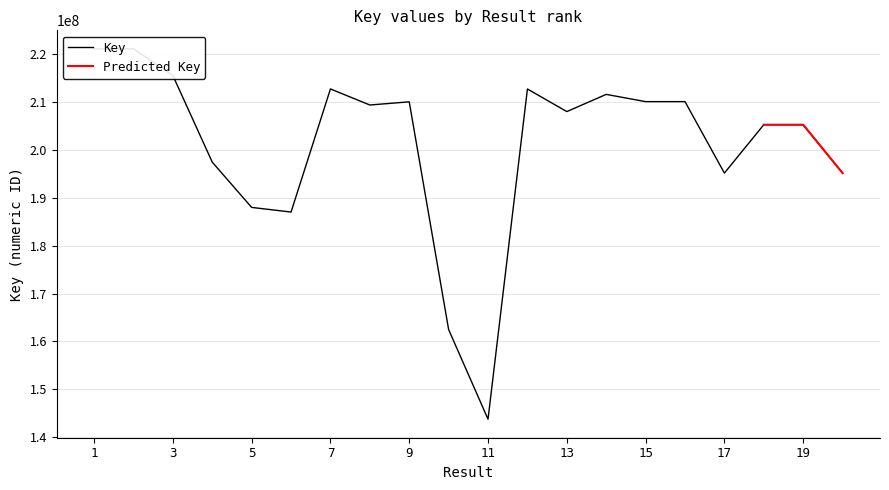

Between 10 and 14, which is larger?

14